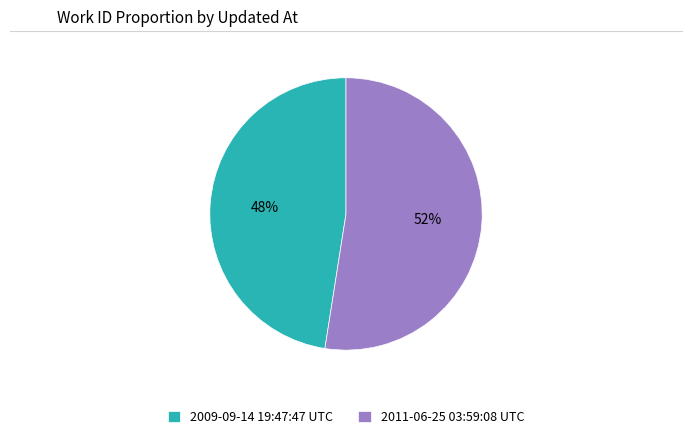

What is the majority slice?

2011-06-25 03:59:08 UTC